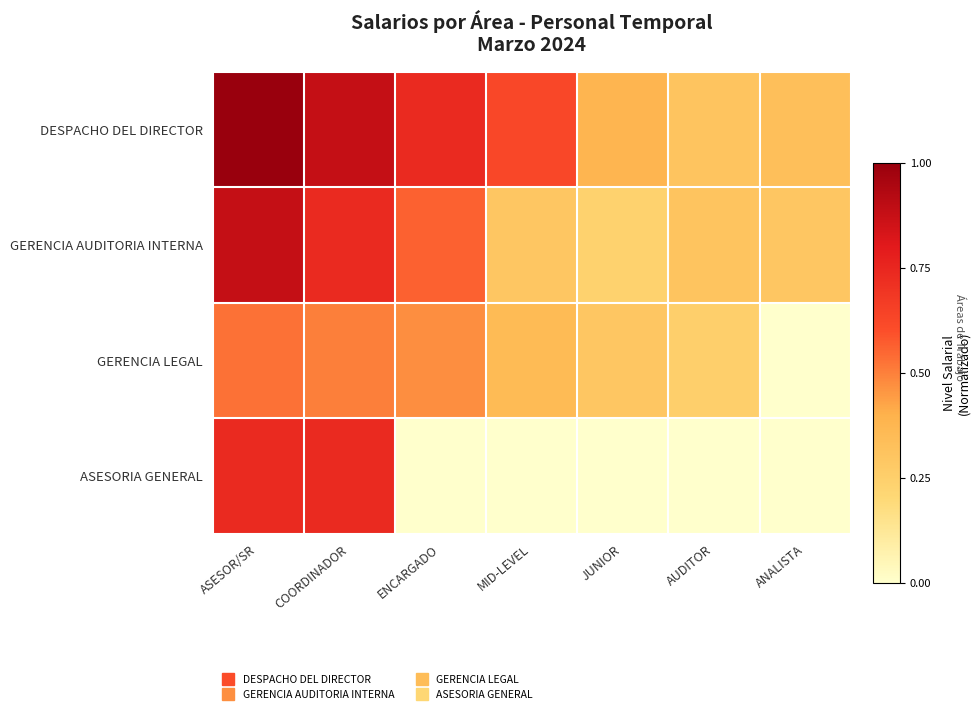

Which series has the largest range (max minus min)?

ASESORIA GENERAL